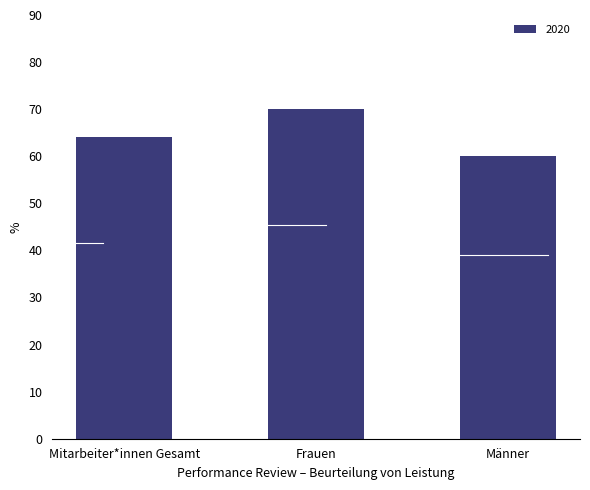

How many series are shown in this chart?

1